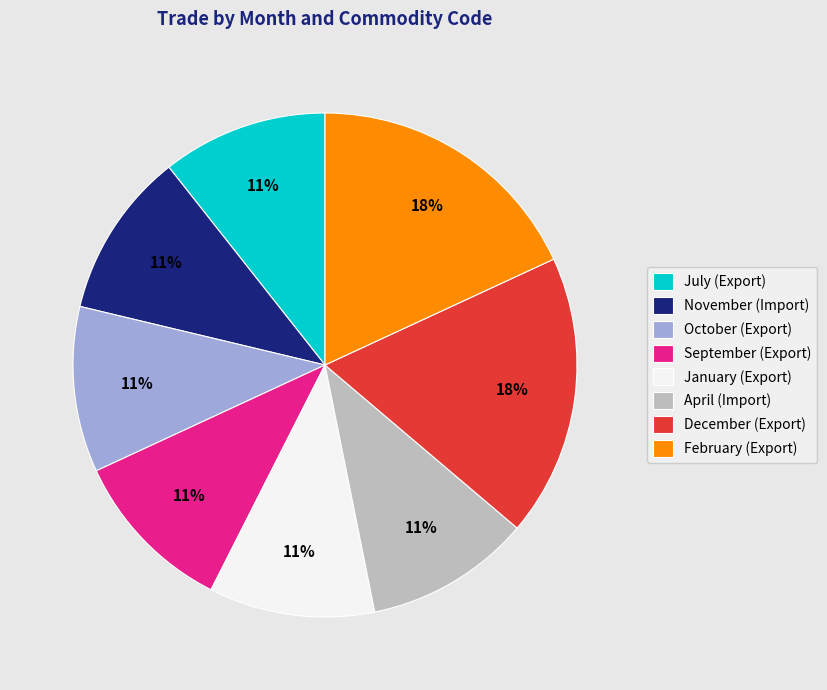

Combined, do November (Import) and September (Export) account for over 50%?

No